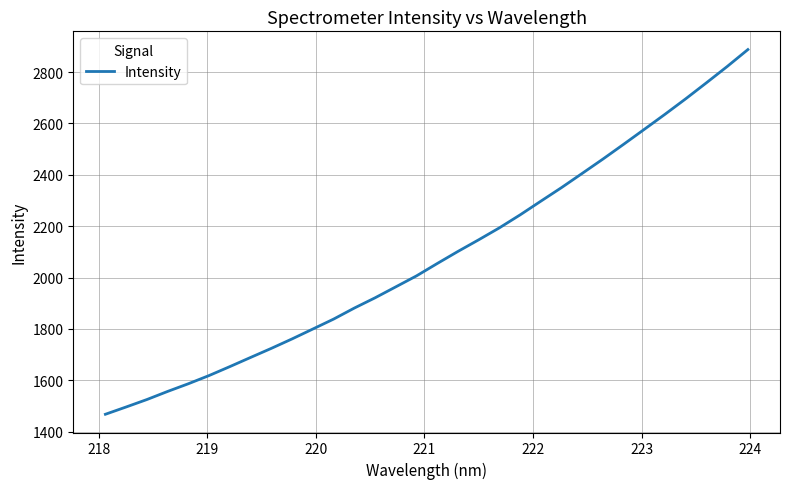

What is the minimum value shown in the chart?

1467.7